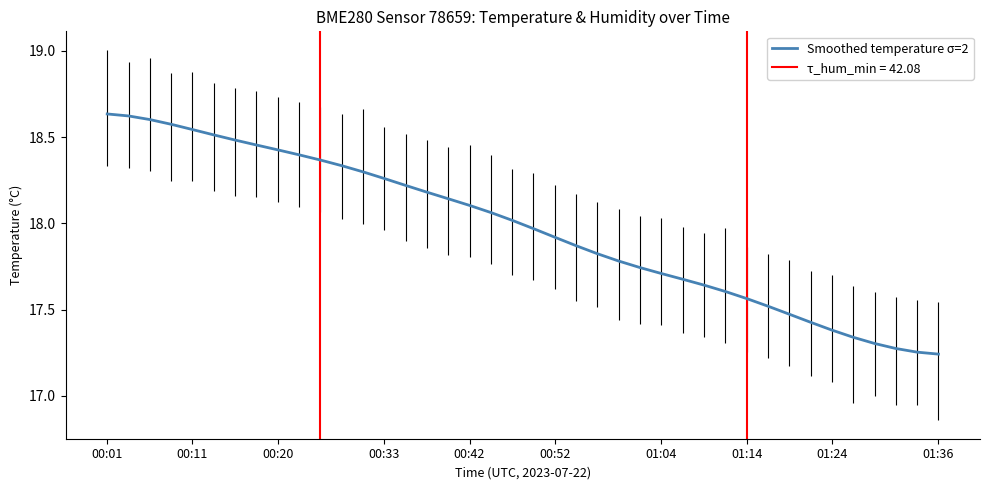

What is the value of the 12th point from the left?

18.3